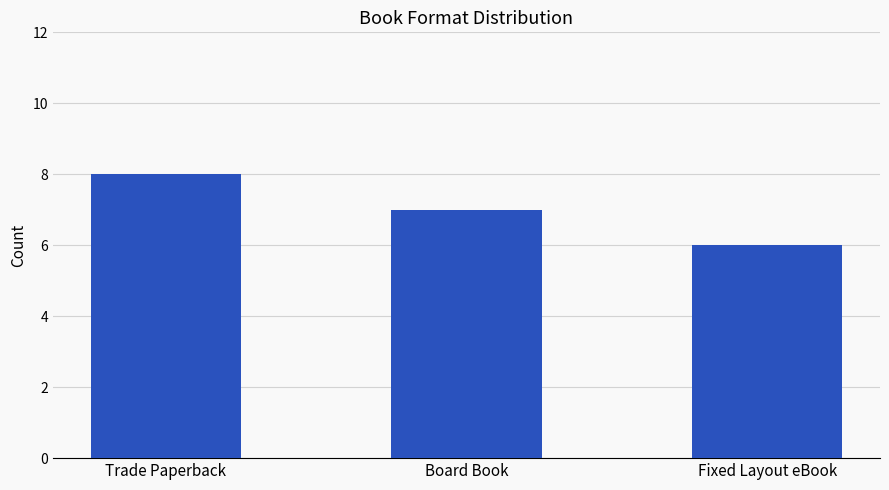

Is it true that the value at Board Book is 7?

True